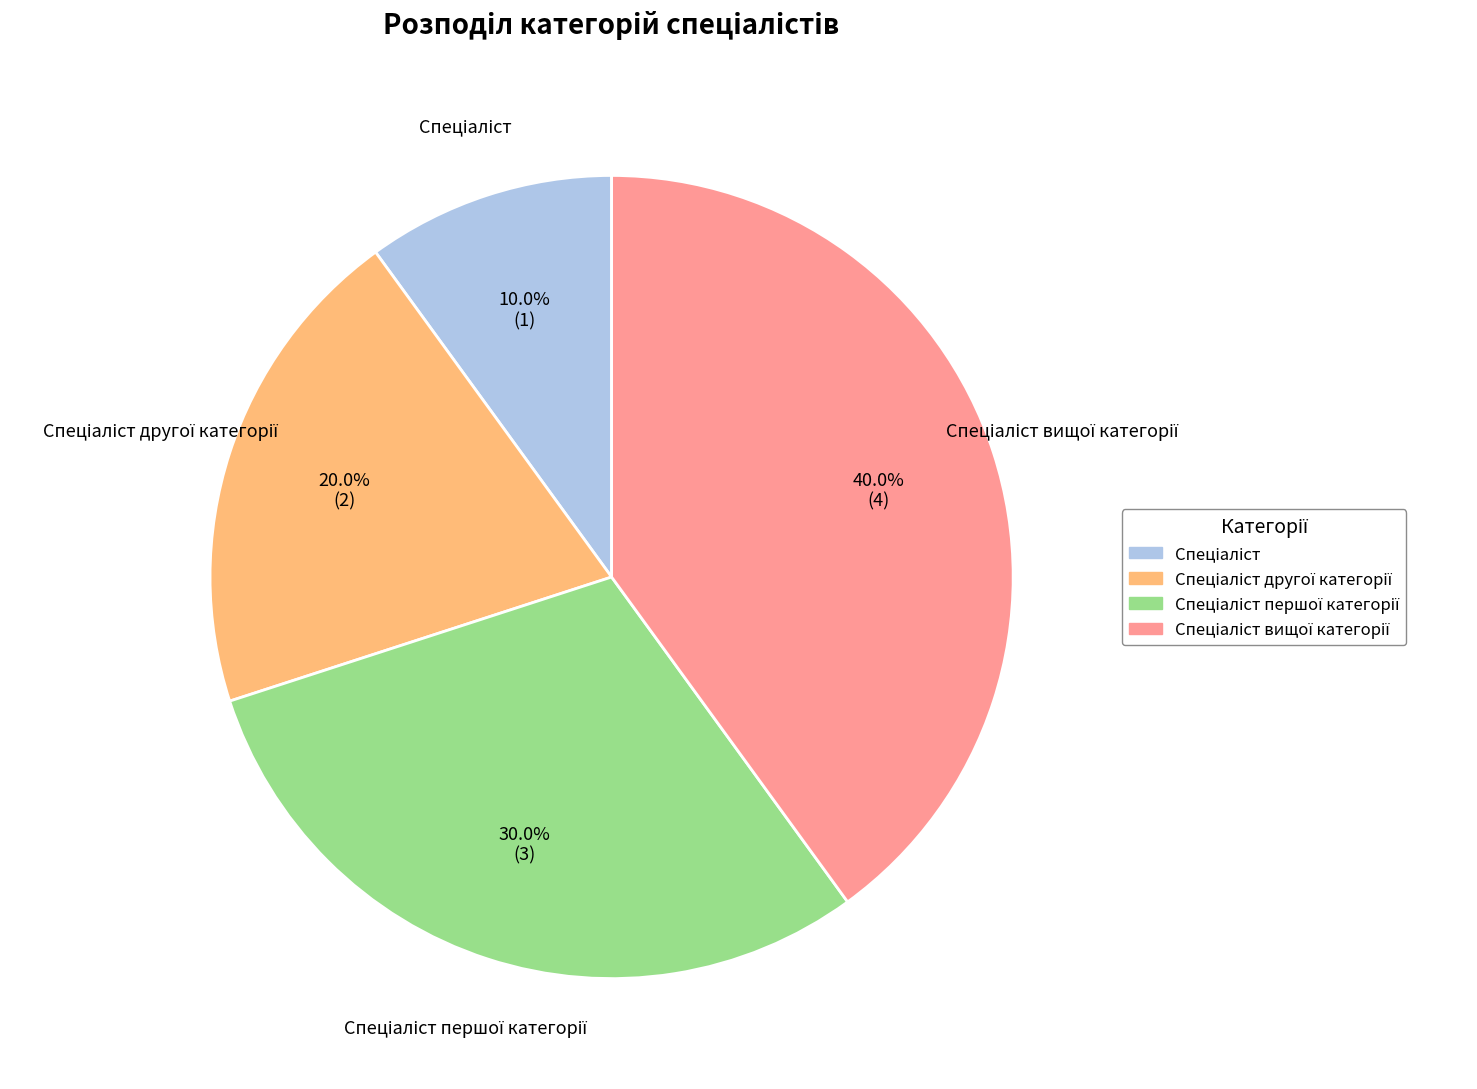

Does any single category account for the majority?

No